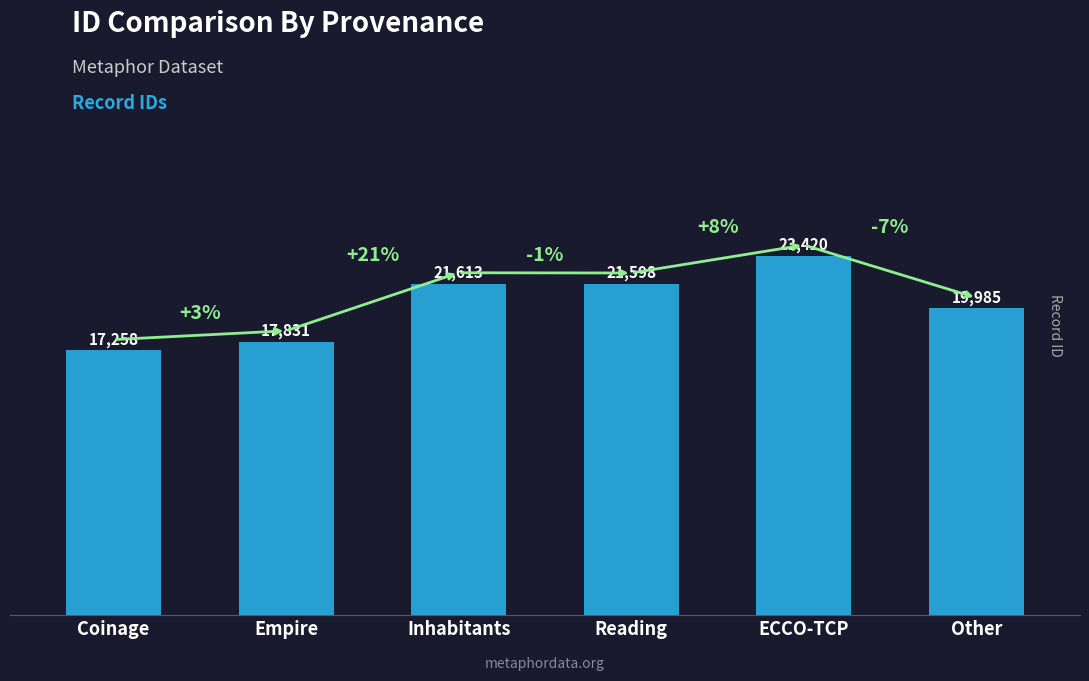

What is the ratio of the value at Other to the value at Empire?

1.1